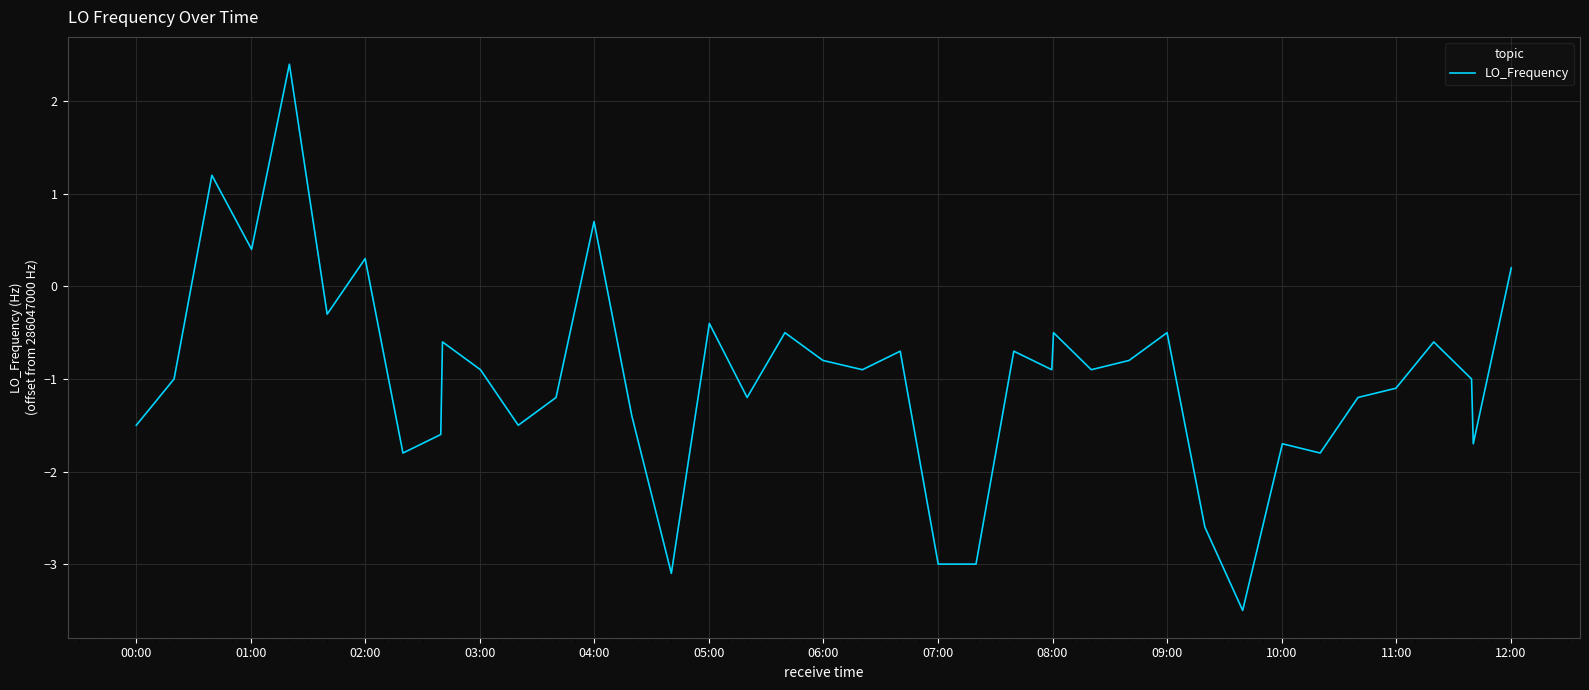

Reading left to right, extract all data points from this chart.

-1.5	-1.0	1.2	0.4	2.4	-0.3	0.3	-1.8	-1.6	-0.6	-0.9	-1.5	-1.2	0.7	-1.4	-3.1	-0.4	-1.2	-0.5	-0.8	-0.9	-0.7	-3.0	-3.0	-0.7	-0.9	-0.5	-0.9	-0.8	-0.5	-2.6	-3.5	-1.7	-1.8	-1.2	-1.1	-0.6	-1.0	-1.7	0.2